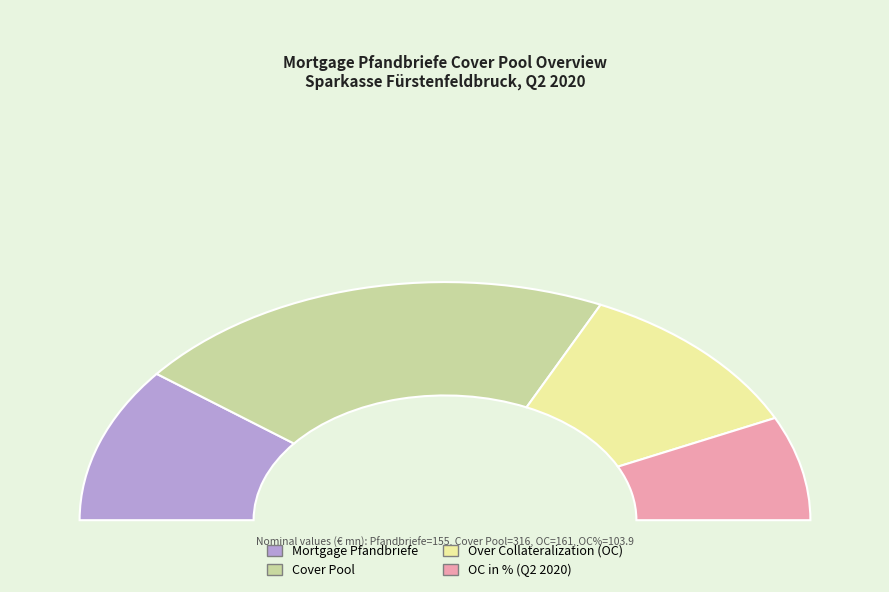

Rank the categories by value from highest to lowest.

Cover Pool, Over Collateralization (OC), Mortgage Pfandbriefe, OC in % of Pfandbriefe outstanding